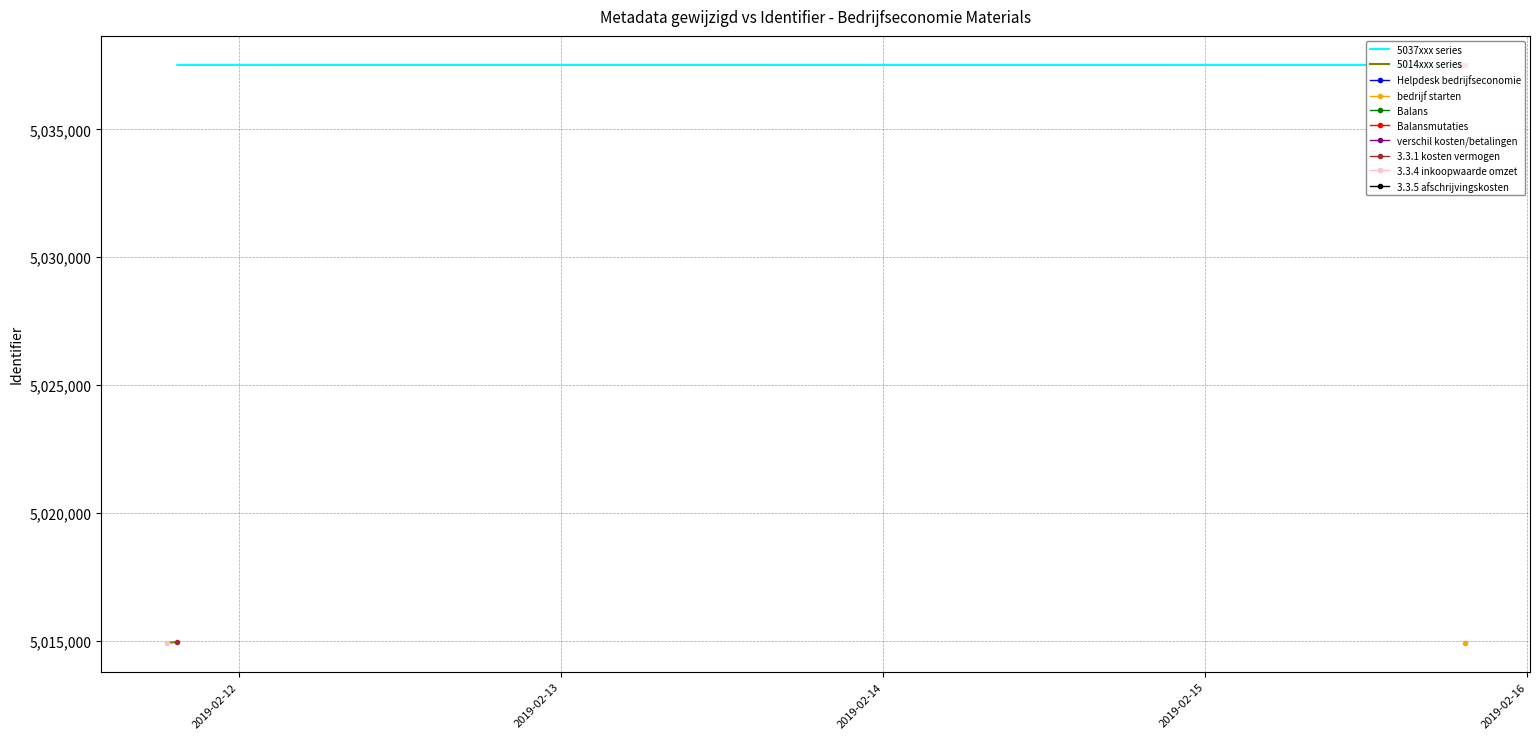

Reading right to left, list all the values displayed in this chart.

Bedrijfseconomie 4 vwo: 5037522	5014928	5037520	5014924	5014948	5037524	5037515	5037518	5014923	5037526
Identifier (scaled): 5037522	5014928	5037520	5014924	5014948	5037524	5037515	5037518	5014923	5037526